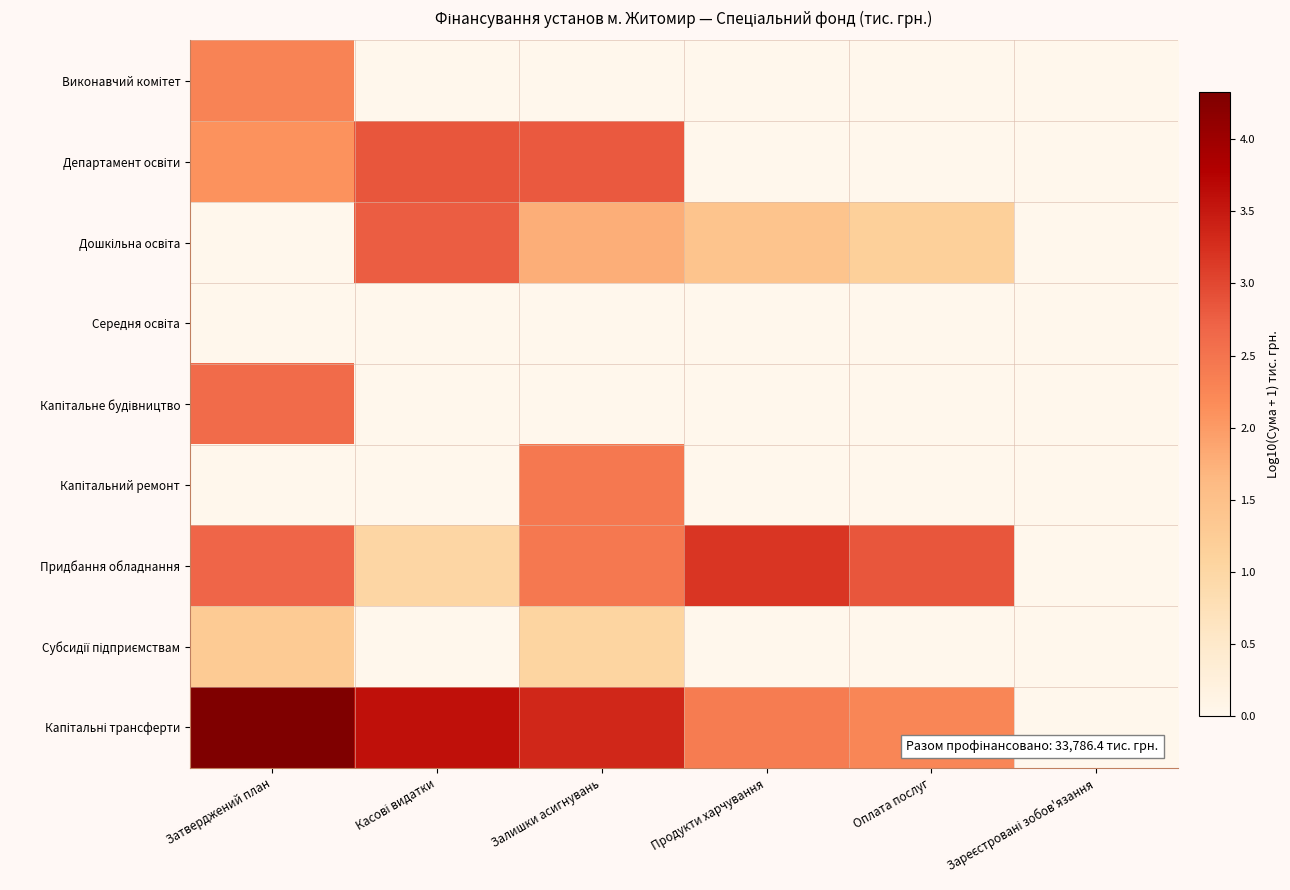

Which has a higher value, Оплата послуг or Касові видатки?

Оплата послуг